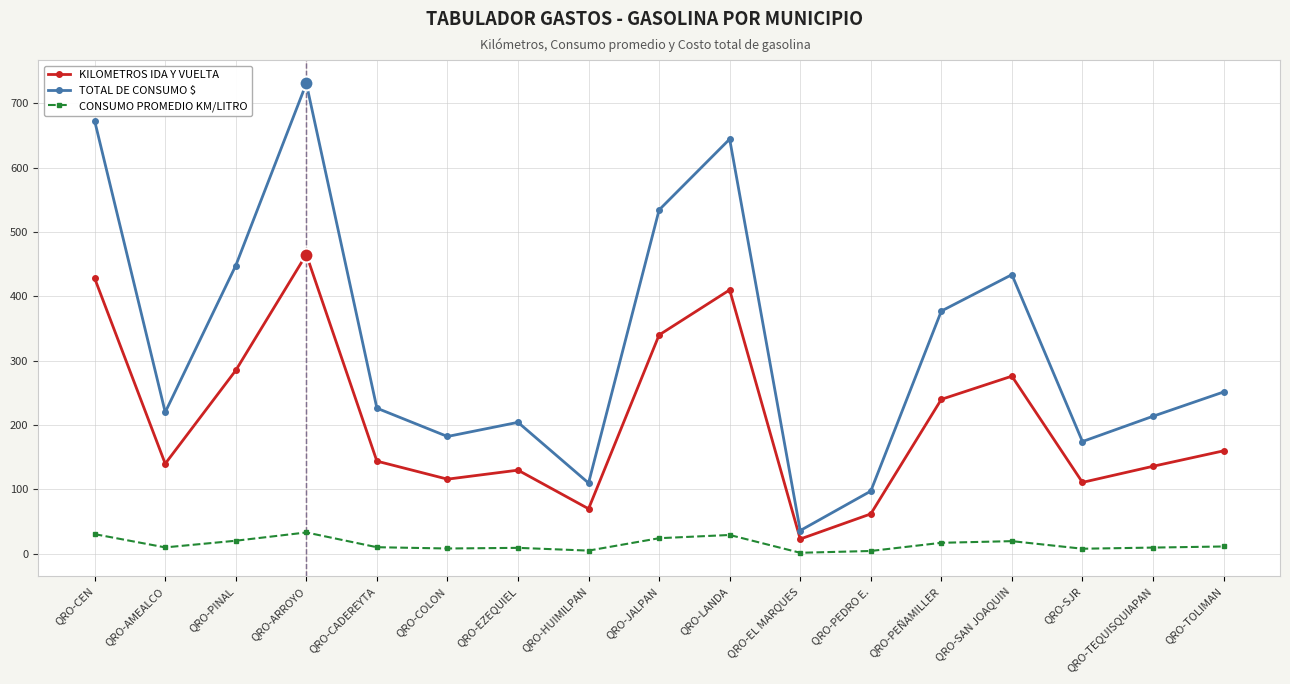

At which category is the sum across all series the highest?

QRO-ARROYO